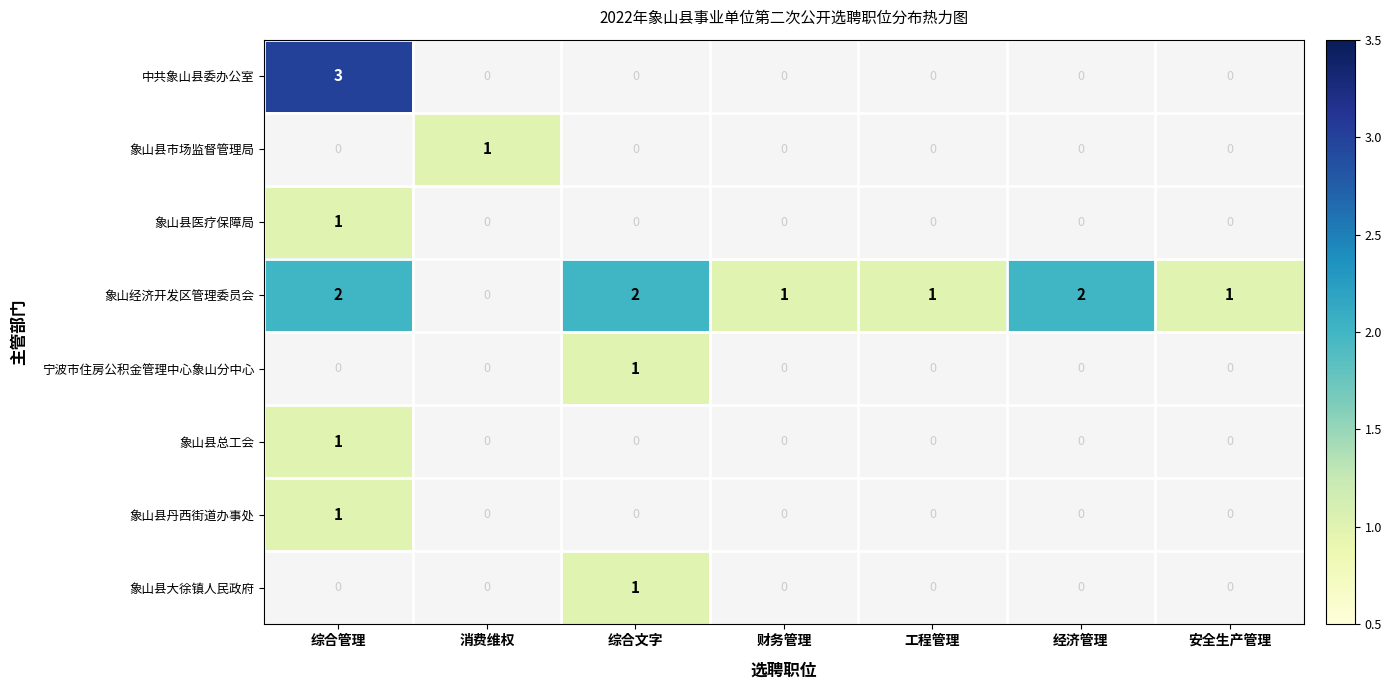

Count the number of categories in the chart.

7